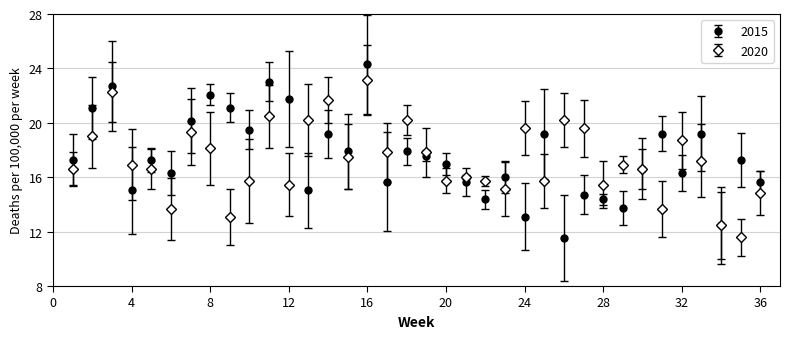

Rank the series by their maximum value, from highest to lowest.

2015, 2020